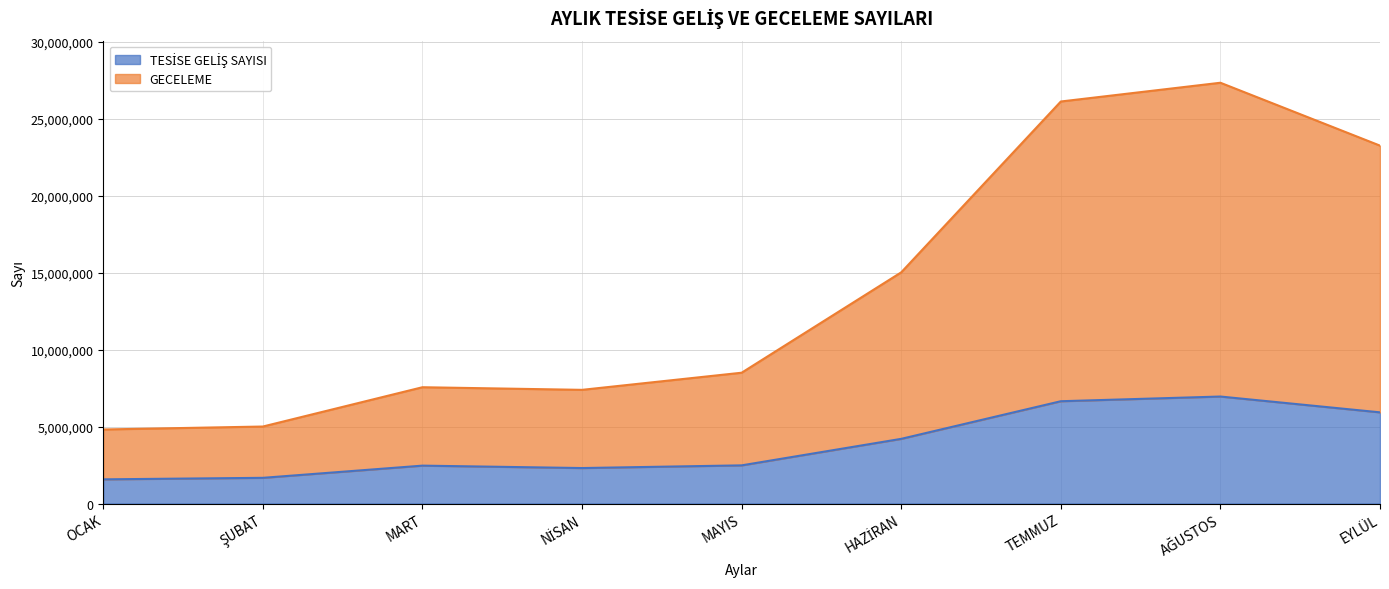

At which category is the sum across all series the highest?

AĞUSTOS